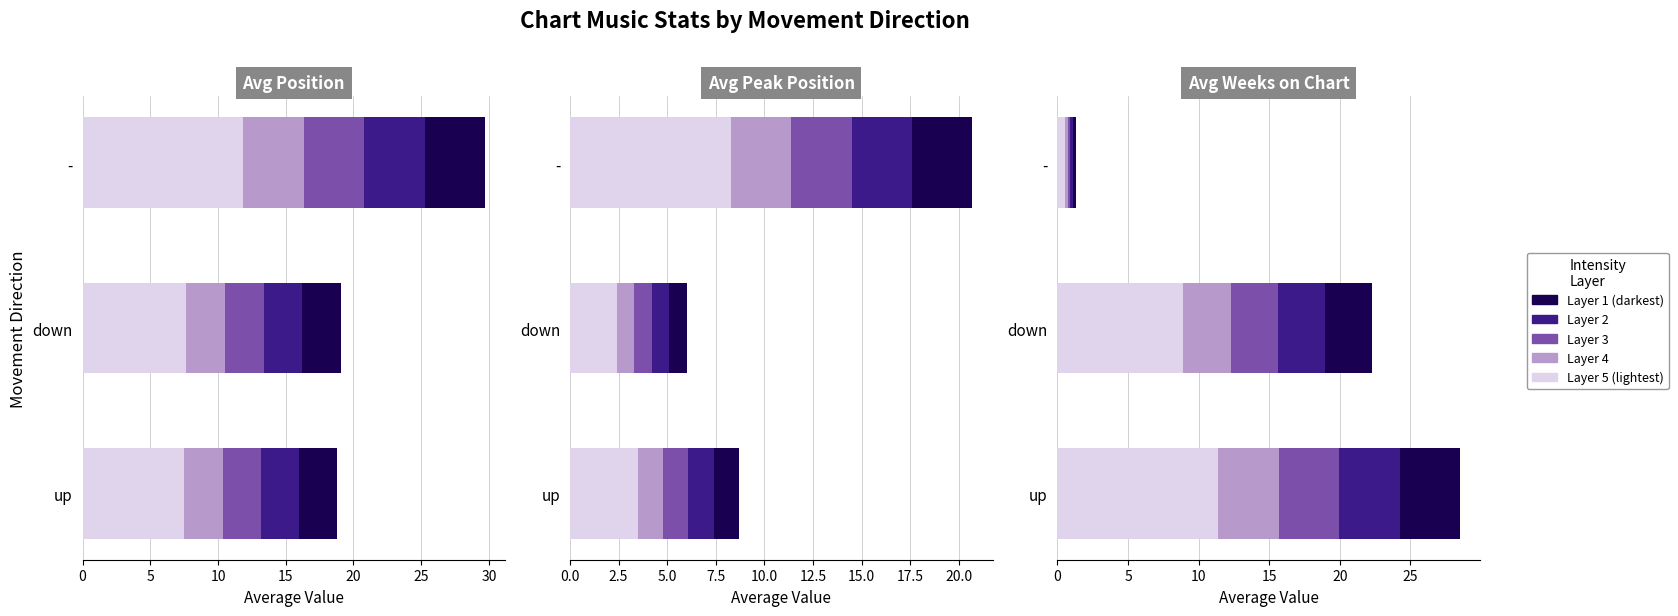

True or false: Value Layer 5 has a value of 0.8 at -.

False